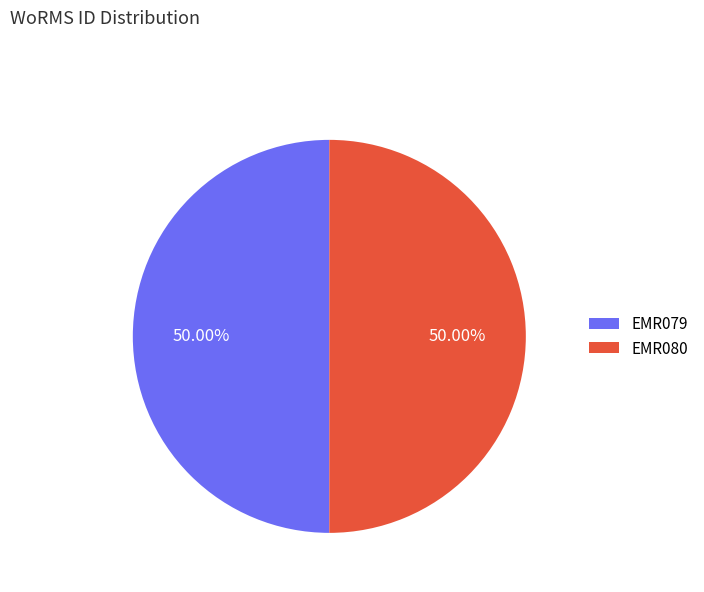

Approximately how many times larger is the value at EMR080 compared to EMR079?

1.0